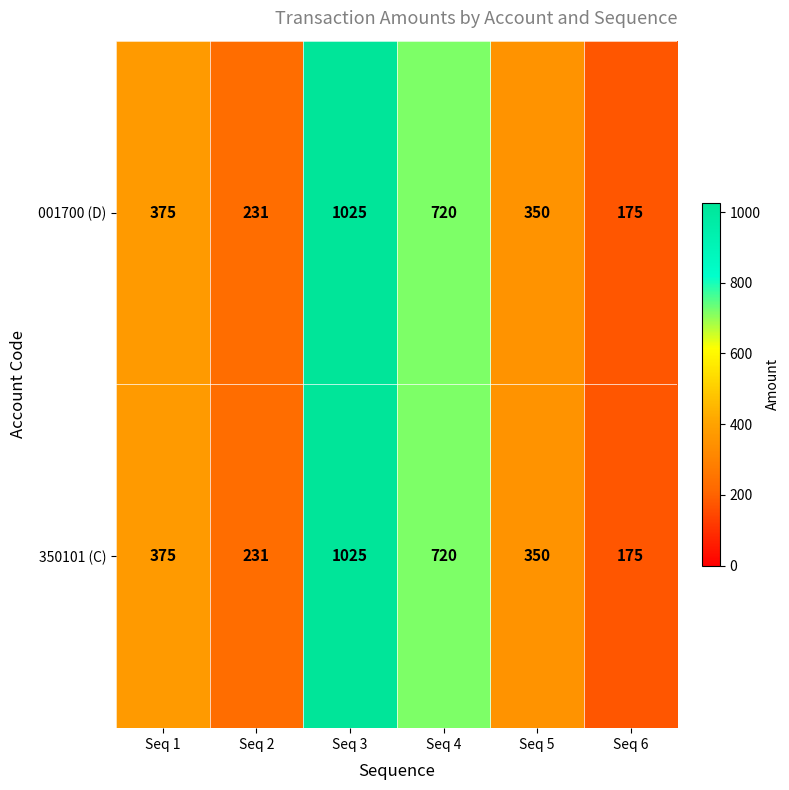

What is the sum of all 350101 (C) values?

2876